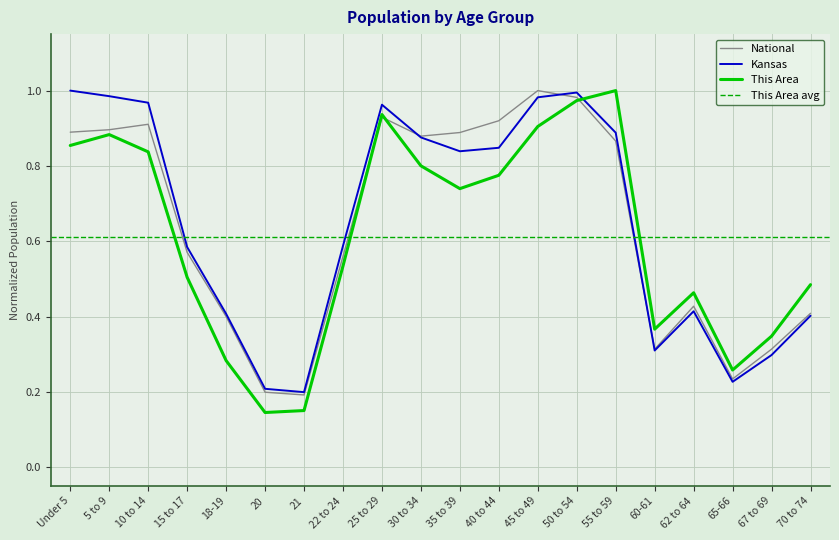

List the series in order of their overall mean, lowest first.

This Area, National, Kansas